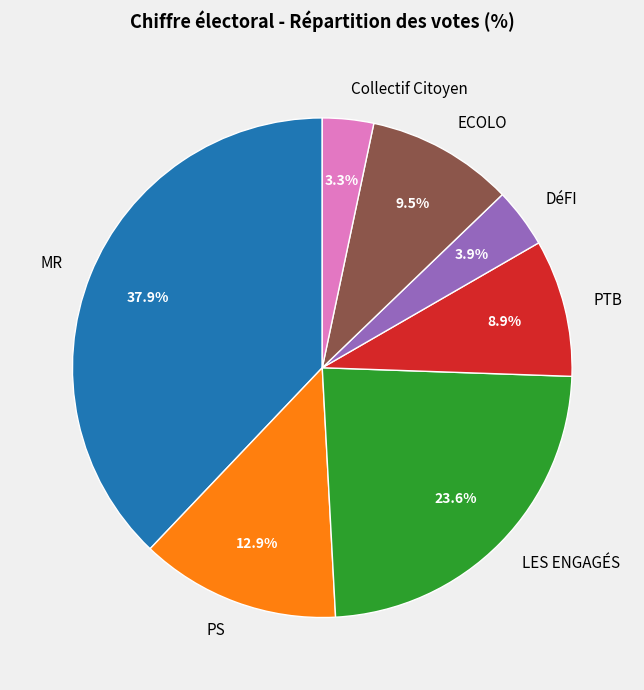

Which category has the biggest portion of the pie?

MR